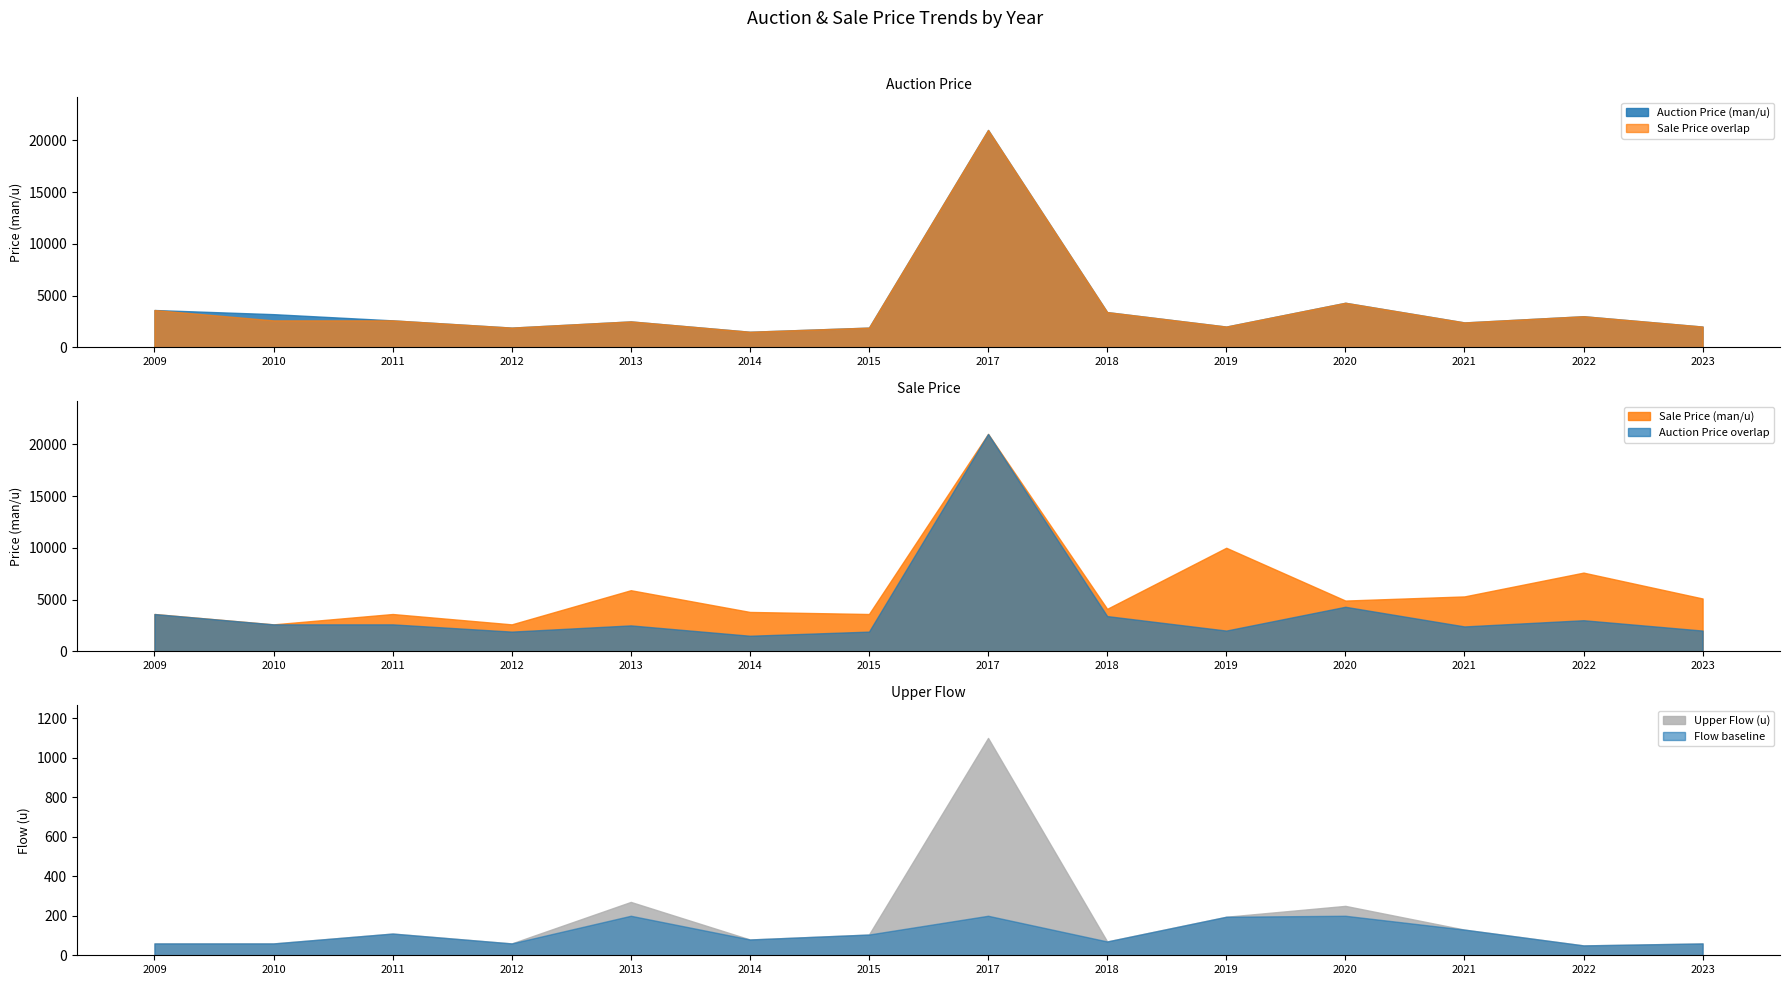

Rank the series by their maximum value, from lowest to highest.

Upper Flow (u), Auction Price (man/u), Sale Price (man/u)